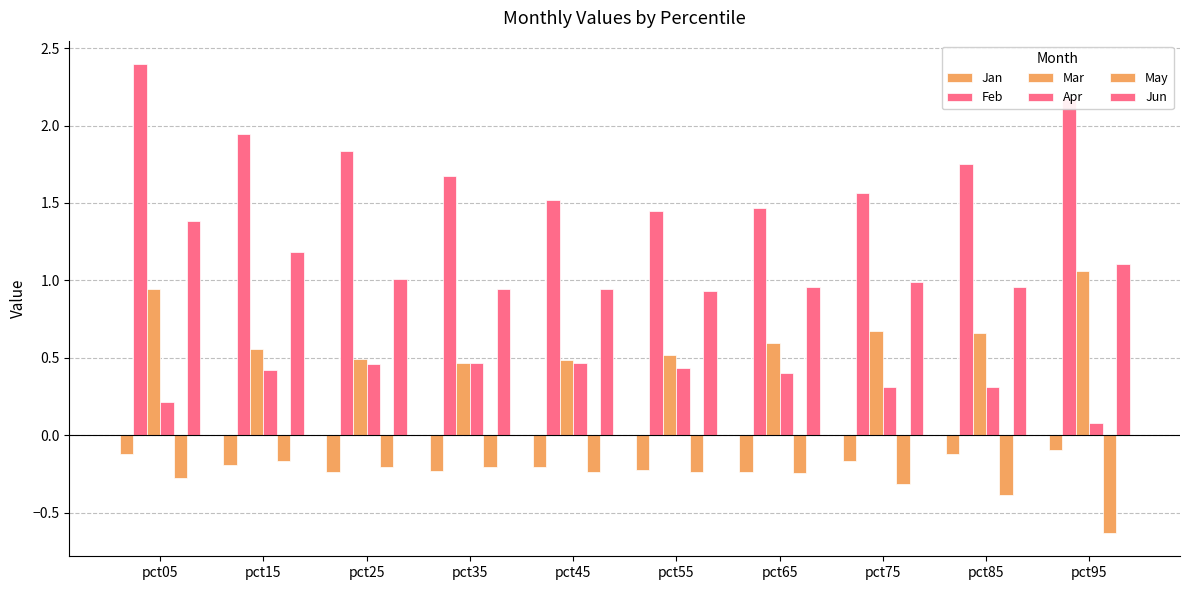

Reading left to right, what are all the values shown in this chart?

Jan: -0.1	-0.2	-0.2	-0.2	-0.2	-0.2	-0.2	-0.2	-0.1	-0.1
Feb: 2.4	1.9	1.8	1.7	1.5	1.4	1.5	1.6	1.7	2.2
Mar: 0.9	0.6	0.5	0.5	0.5	0.5	0.6	0.7	0.7	1.1
Apr: 0.2	0.4	0.5	0.5	0.5	0.4	0.4	0.3	0.3	0.1
May: -0.3	-0.2	-0.2	-0.2	-0.2	-0.2	-0.2	-0.3	-0.4	-0.6
Jun: 1.4	1.2	1.0	0.9	0.9	0.9	1.0	1.0	1.0	1.1